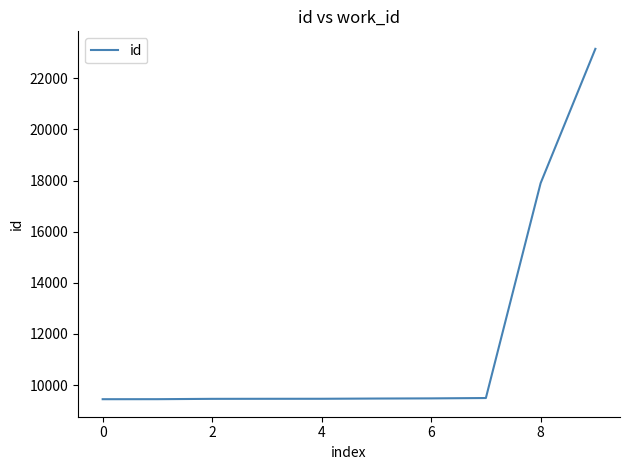

Does the chart have visible grid lines?

No